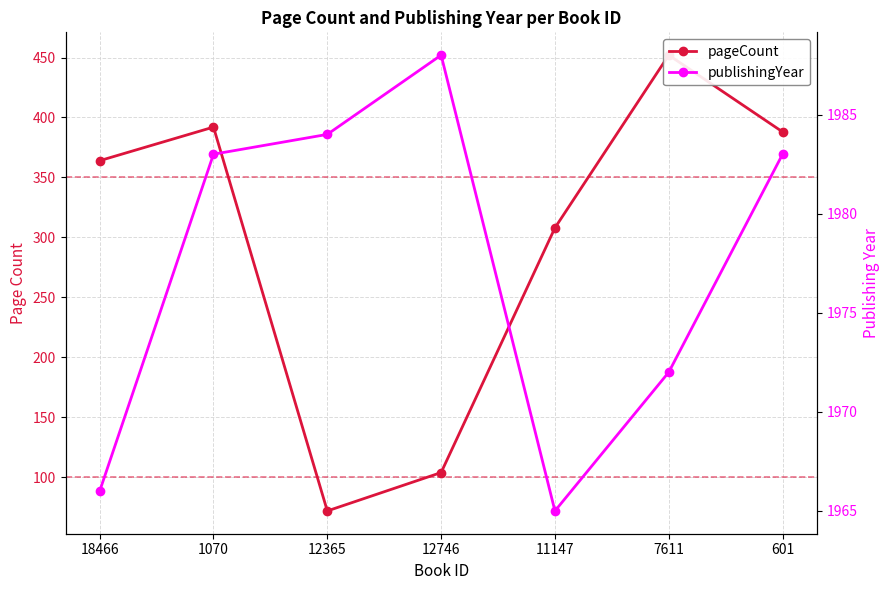

At which category does publishingYear reach its first local valley?

11147